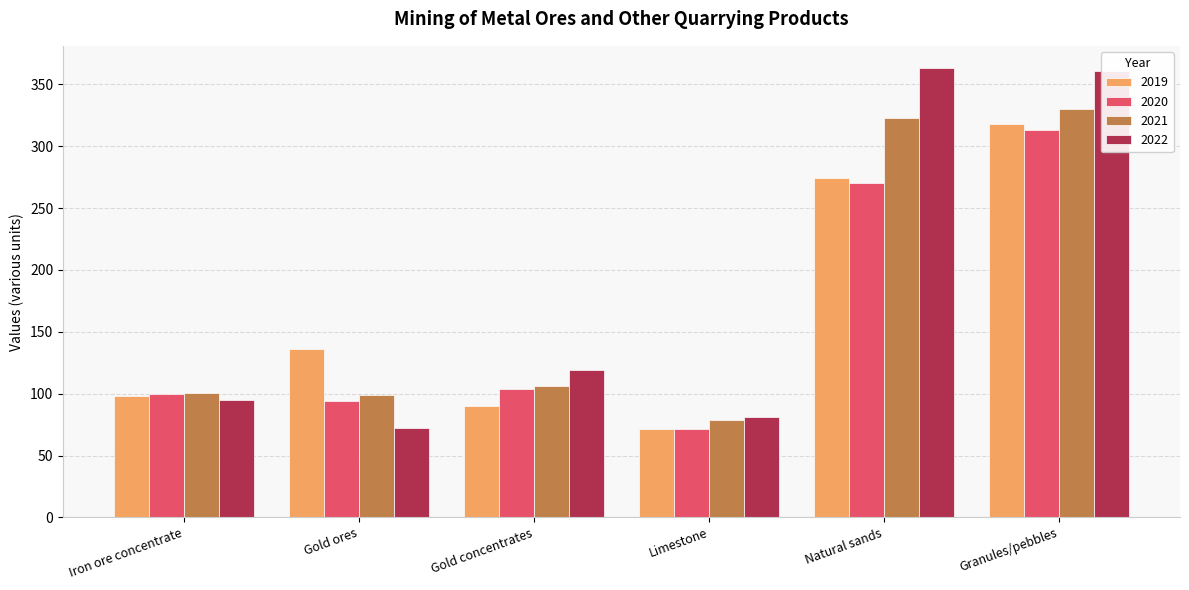

What is the label of the 1st bar from the right?

Granules/pebbles